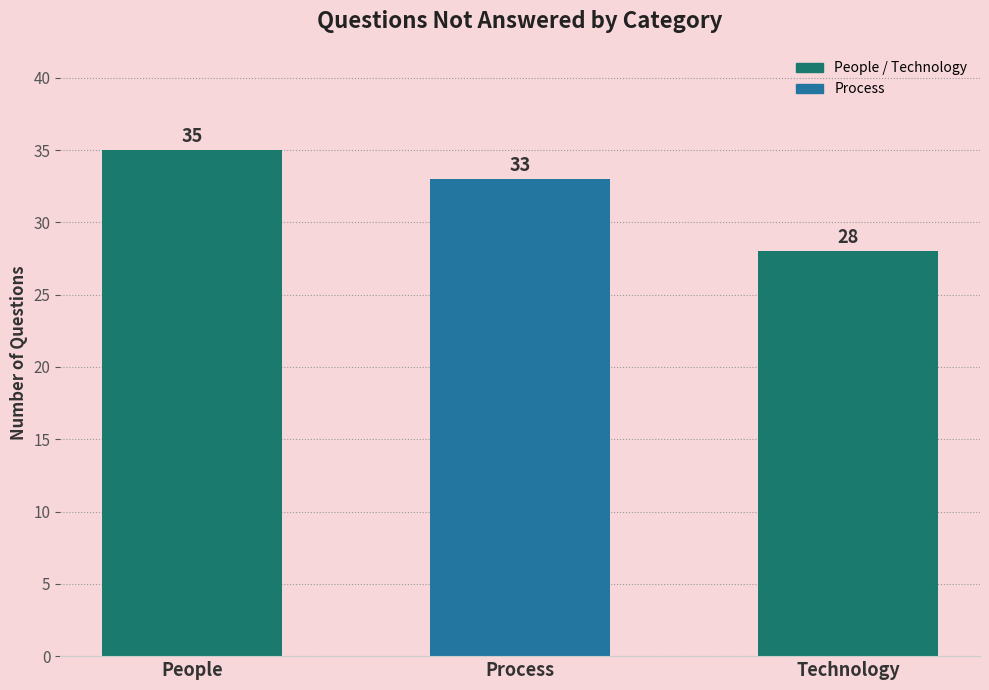

Approximately how many times larger is the value at Technology compared to People?

0.8